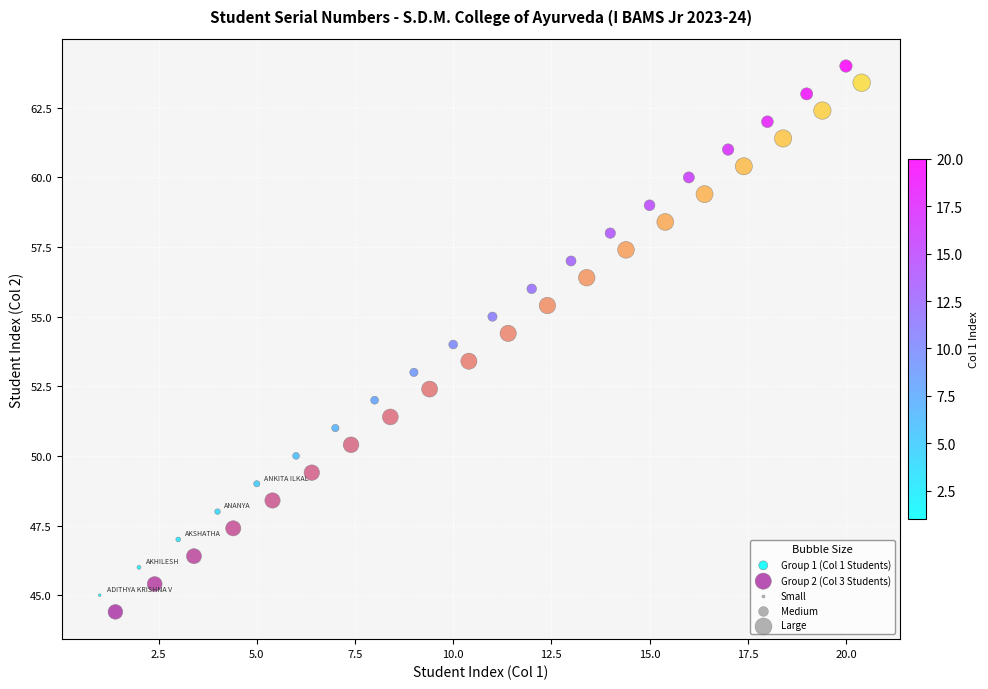

Which series reaches the minimum Y coordinate?

Group 2 (Col 3 Students)